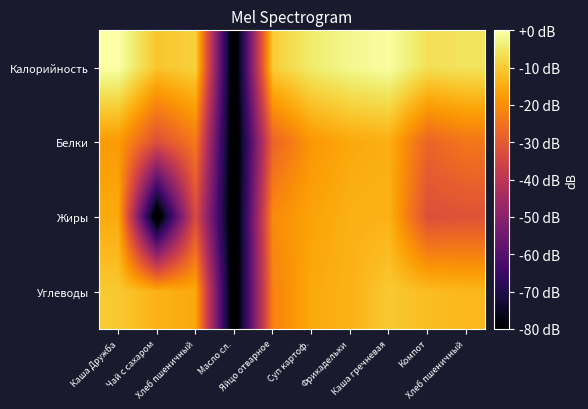

At which category does the chart reach its peak across all series?

Каша Дружба